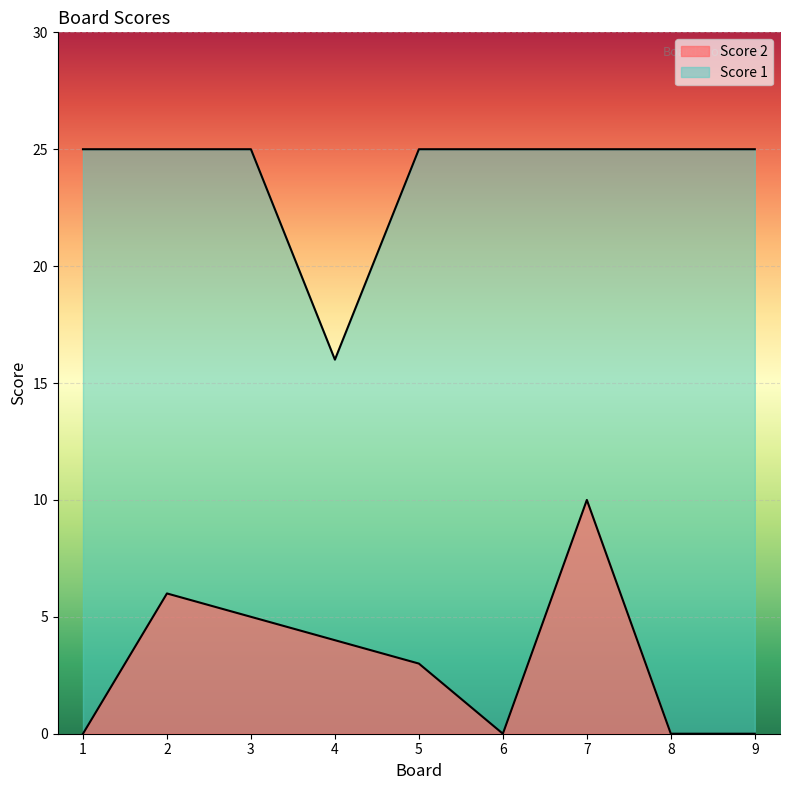

True or false: Score 1 and Score 2 intersect in this chart.

False